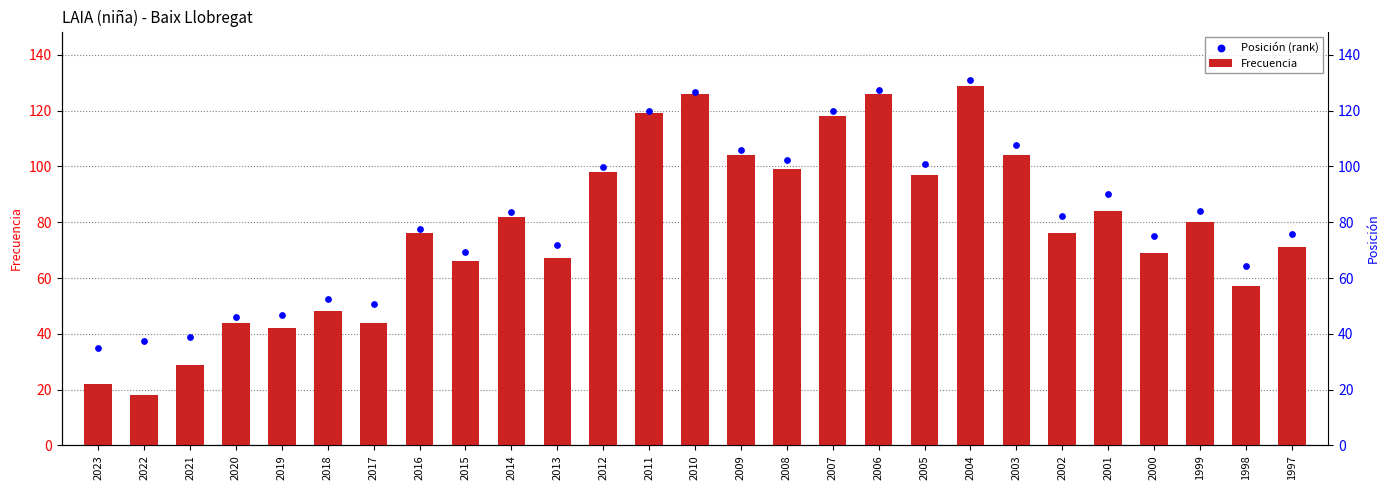

What is the total value across all series at 2020?

90.2